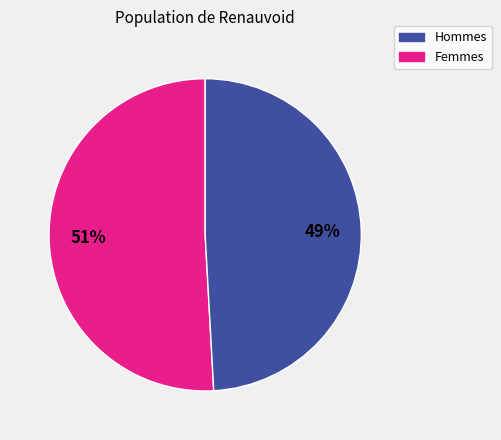

To the nearest percent, what is the difference between the largest and smallest slice percentages?

2%